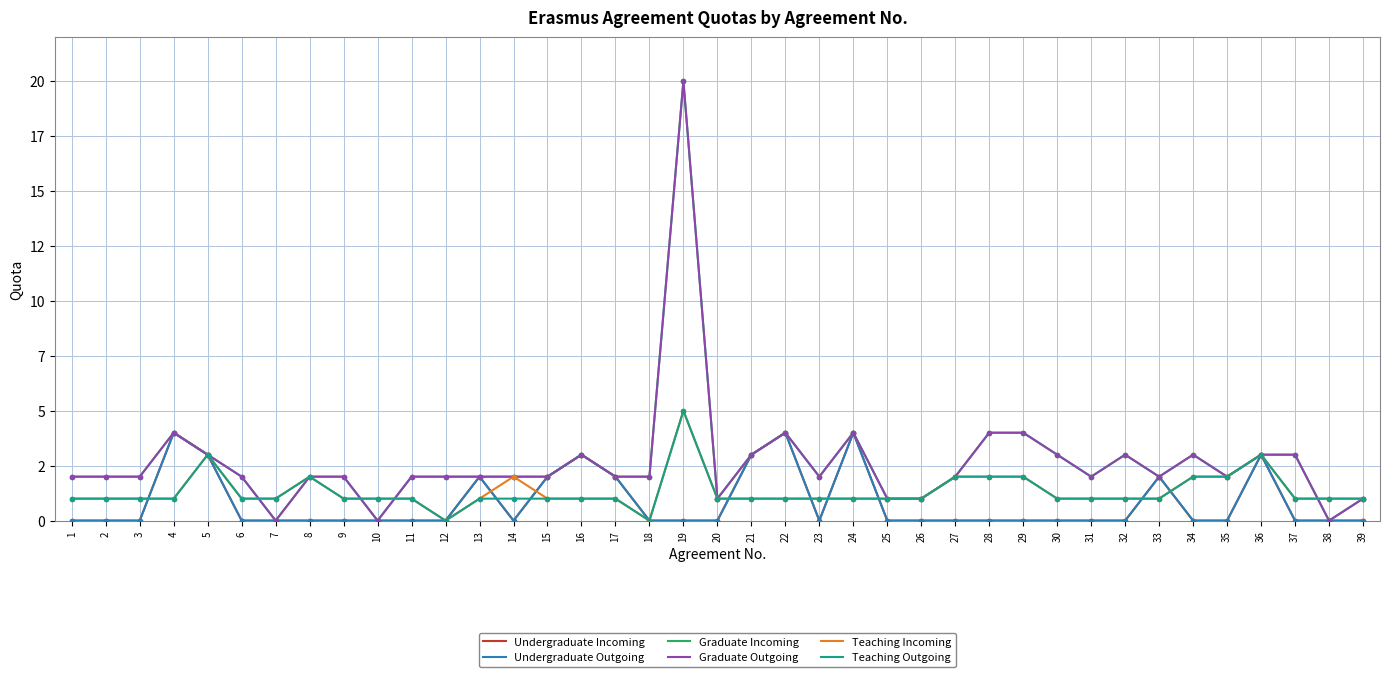

Which series changed the most between 35 and 36?

Undergraduate Incoming